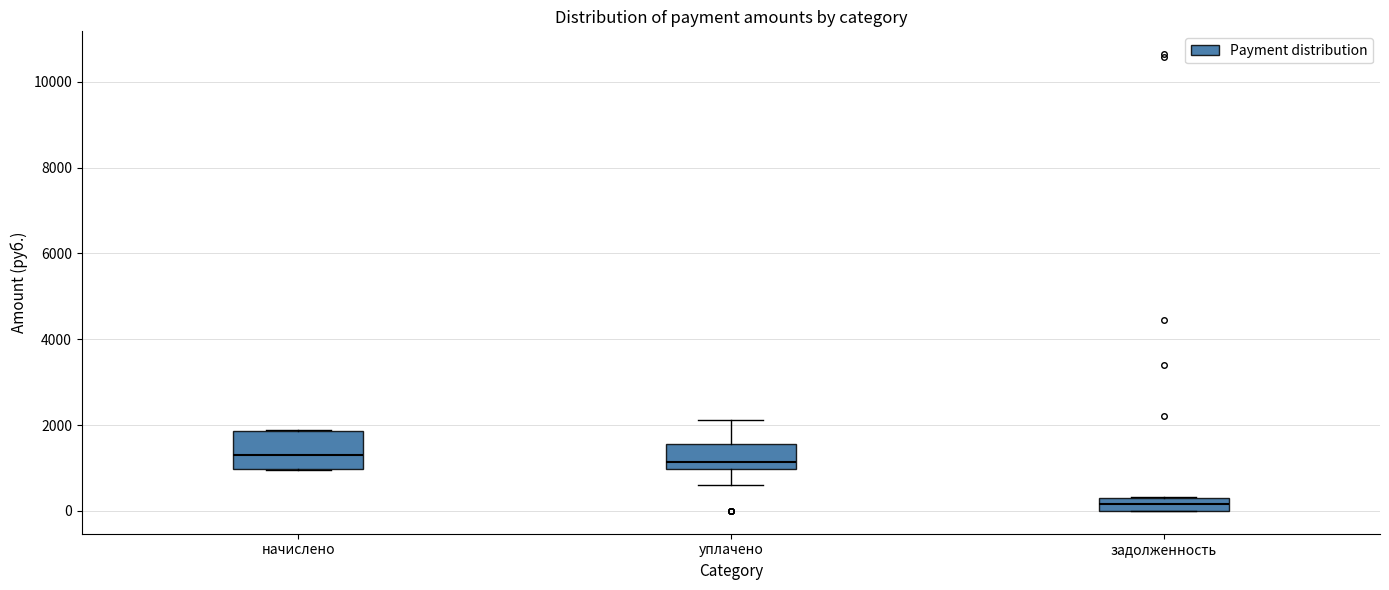

Which box's median line is the lowest?

задолженность